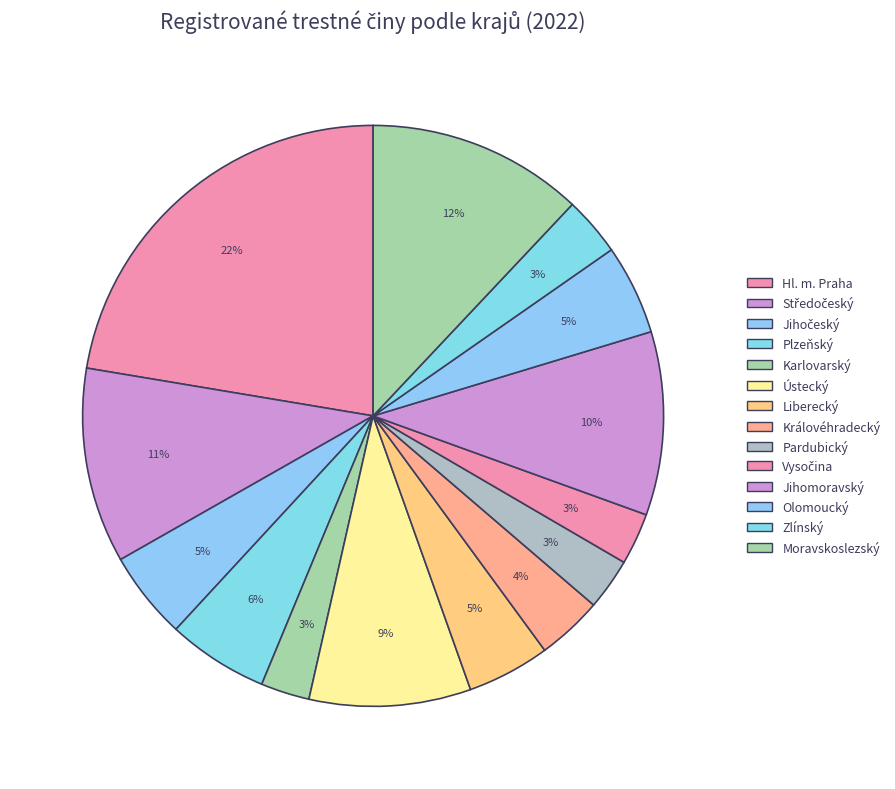

What percentage is the Jihomoravský slice, to the nearest percent?

10%